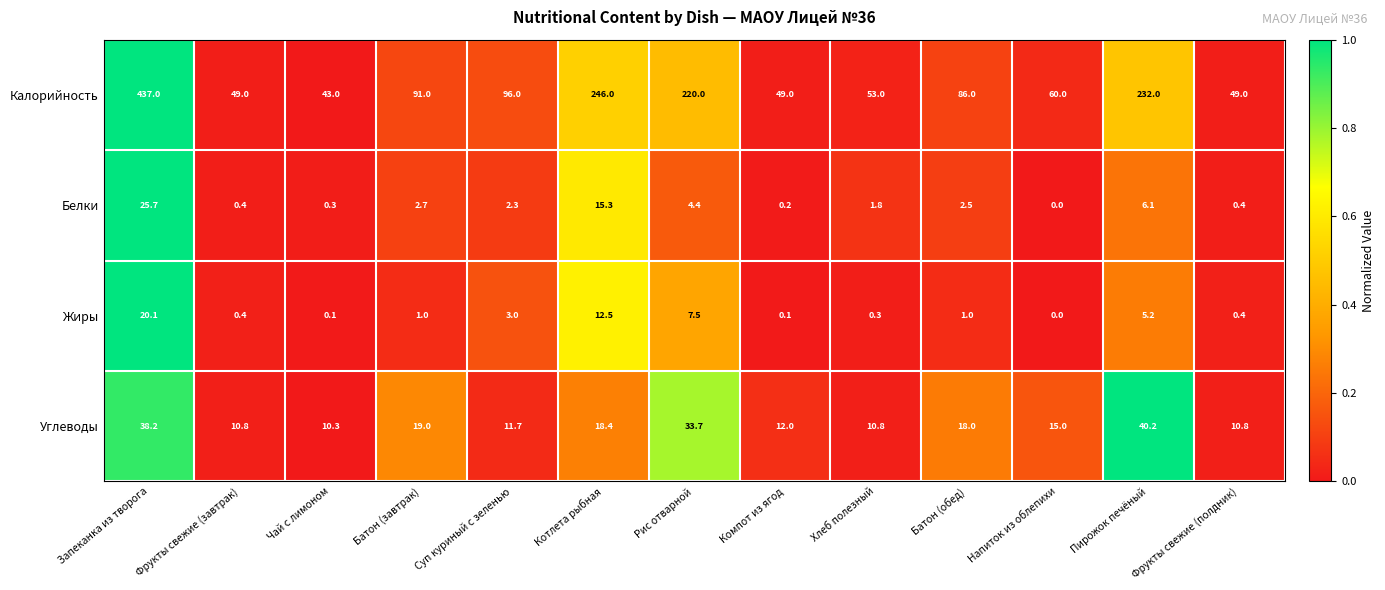

Rank the series at Батон (обед) from lowest to highest value.

Жиры, Белки, Углеводы, Калорийность